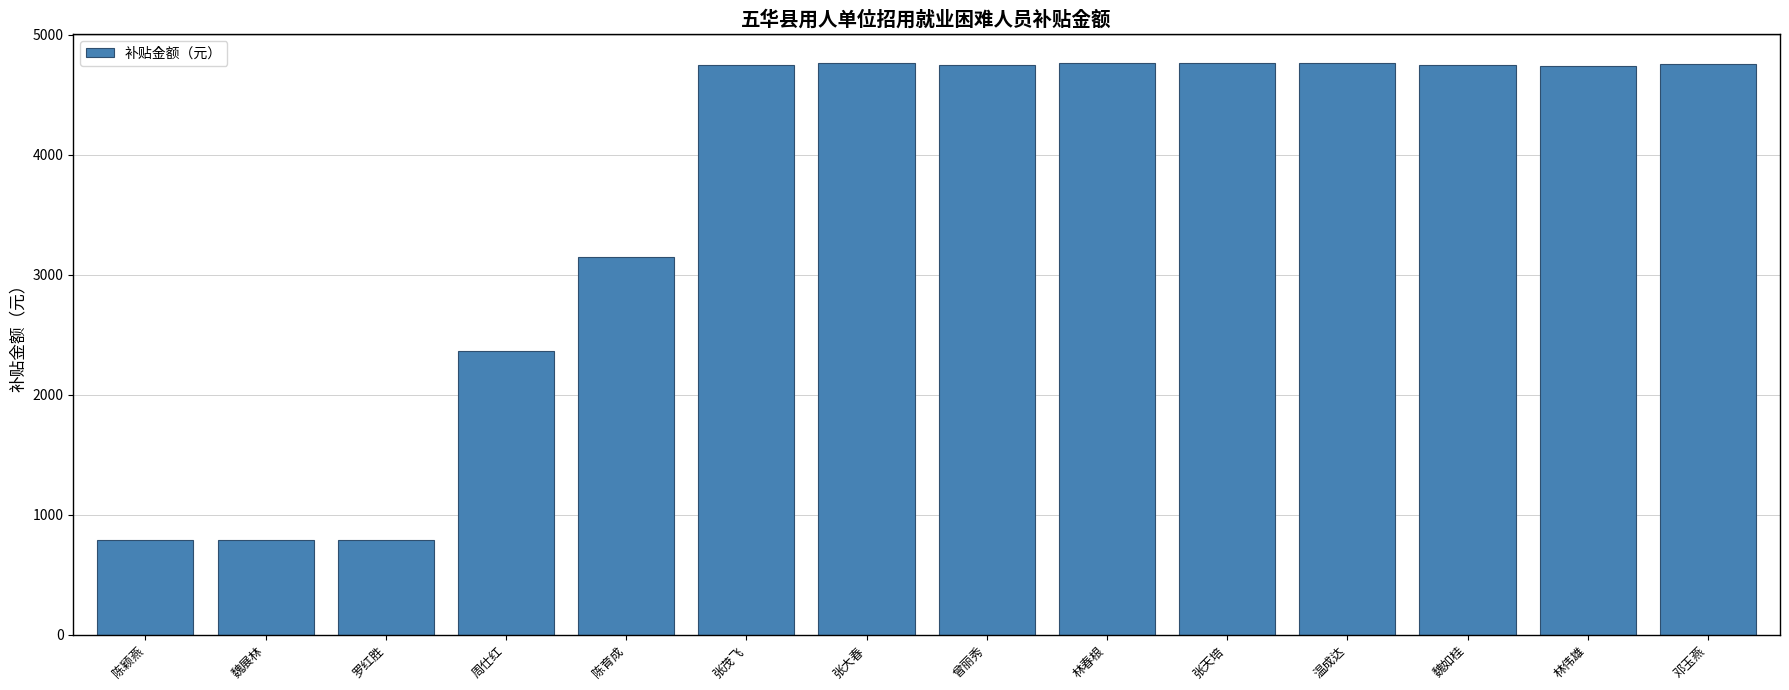

What is the sum of all values?

50704.6